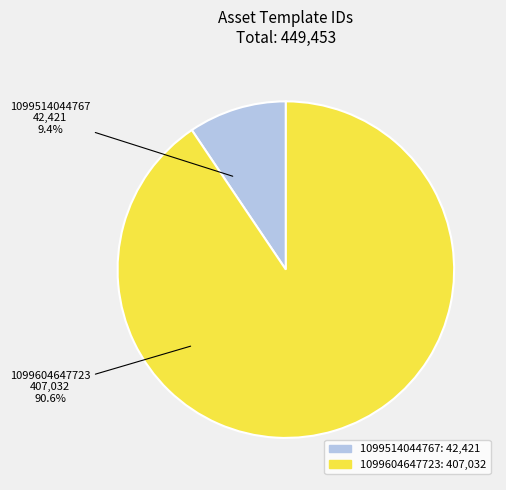

True or false: 1099514044767 accounts for 23% of the total.

False